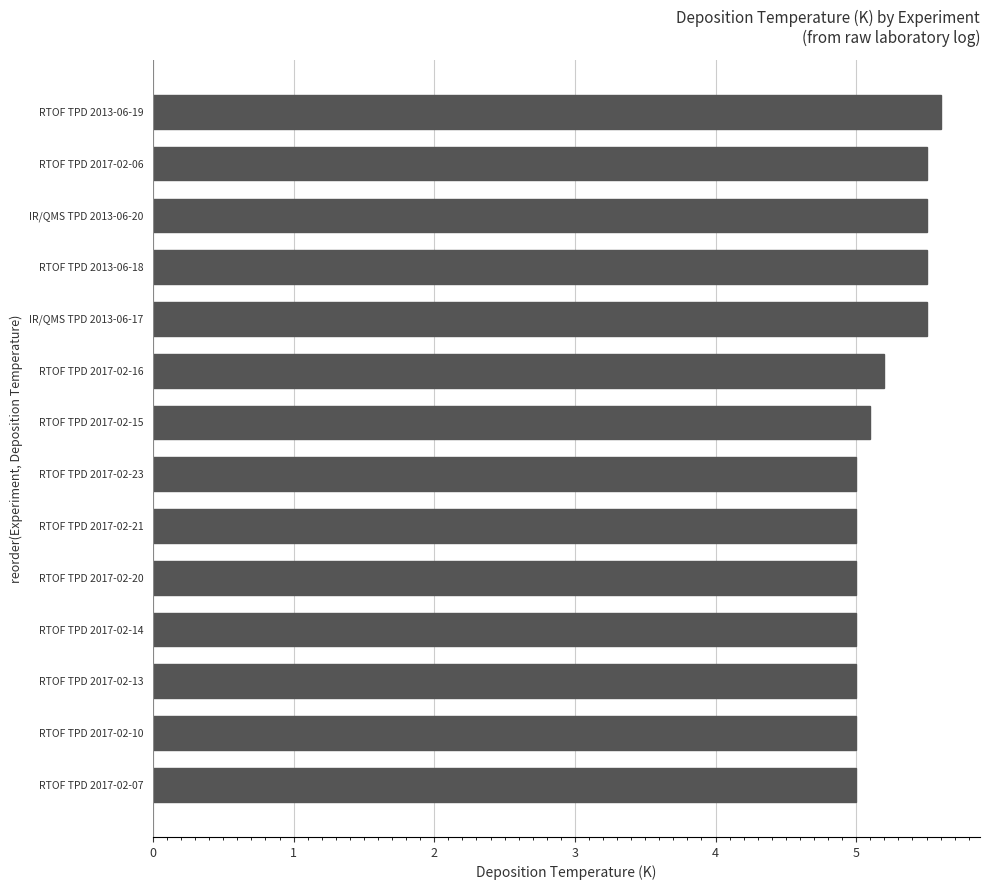

Reading bottom to top, list all the values displayed in this chart.

5.0	5.0	5.0	5.0	5.0	5.0	5.0	5.1	5.2	5.5	5.5	5.5	5.5	5.6